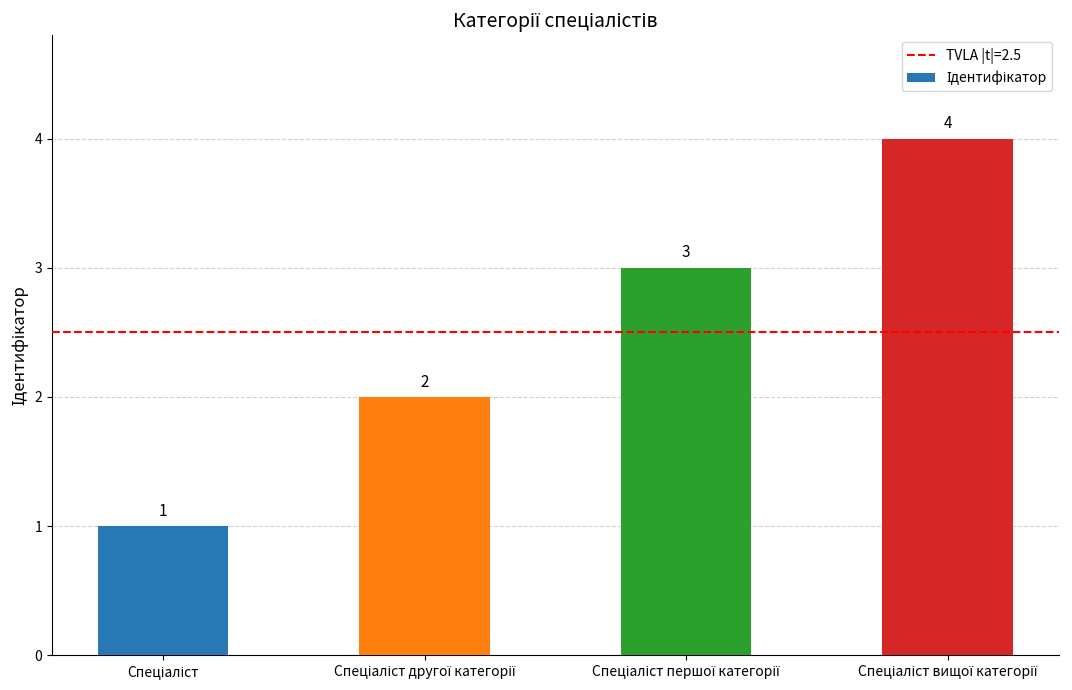

What is the maximum value shown in the chart?

4